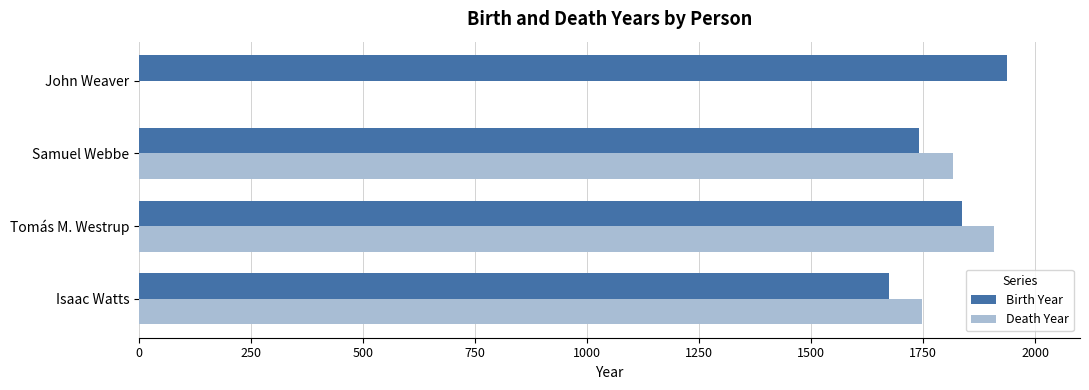

At which category is the sum across all series the highest?

Tomás M. Westrup